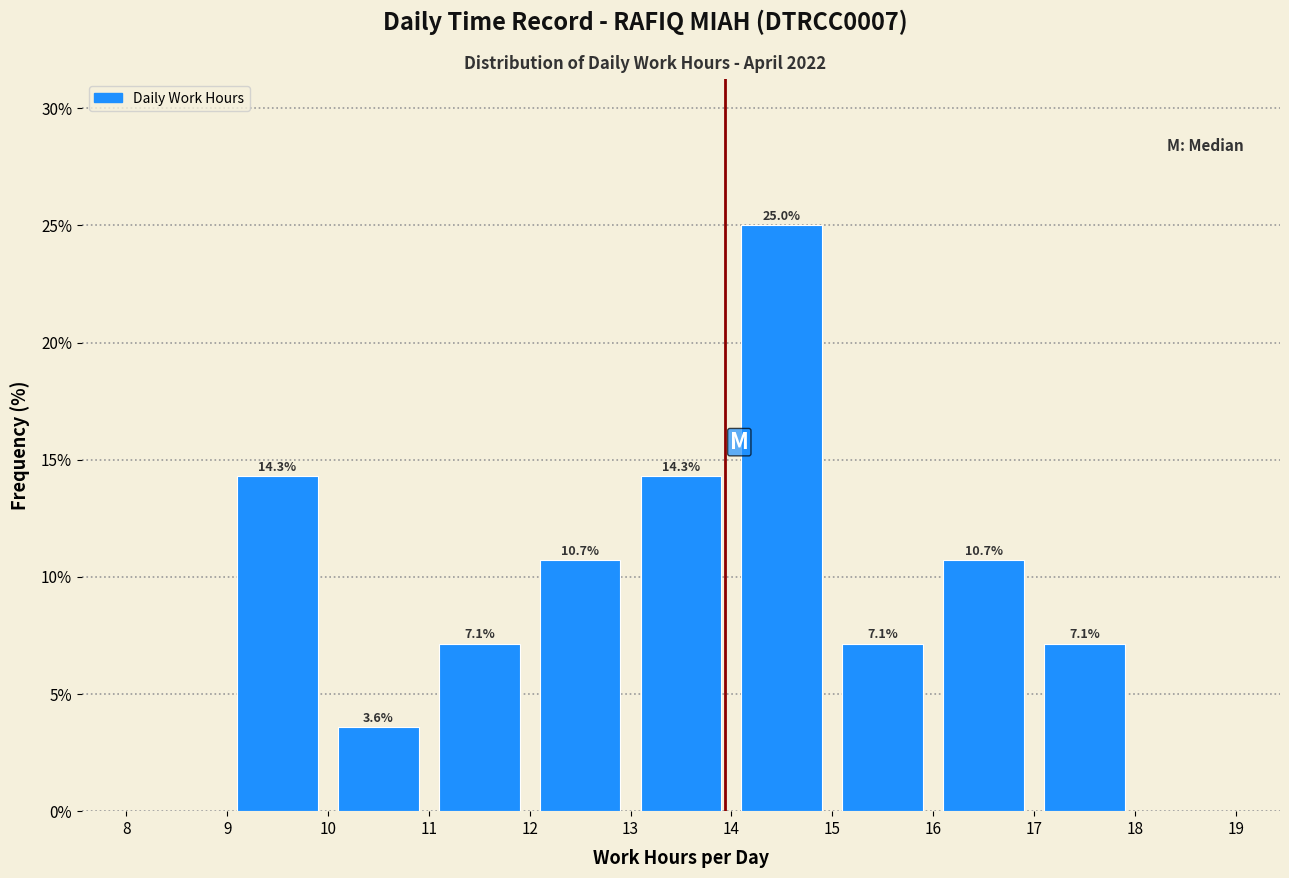

Which range on the x-axis has the tallest bar?

14 to 15